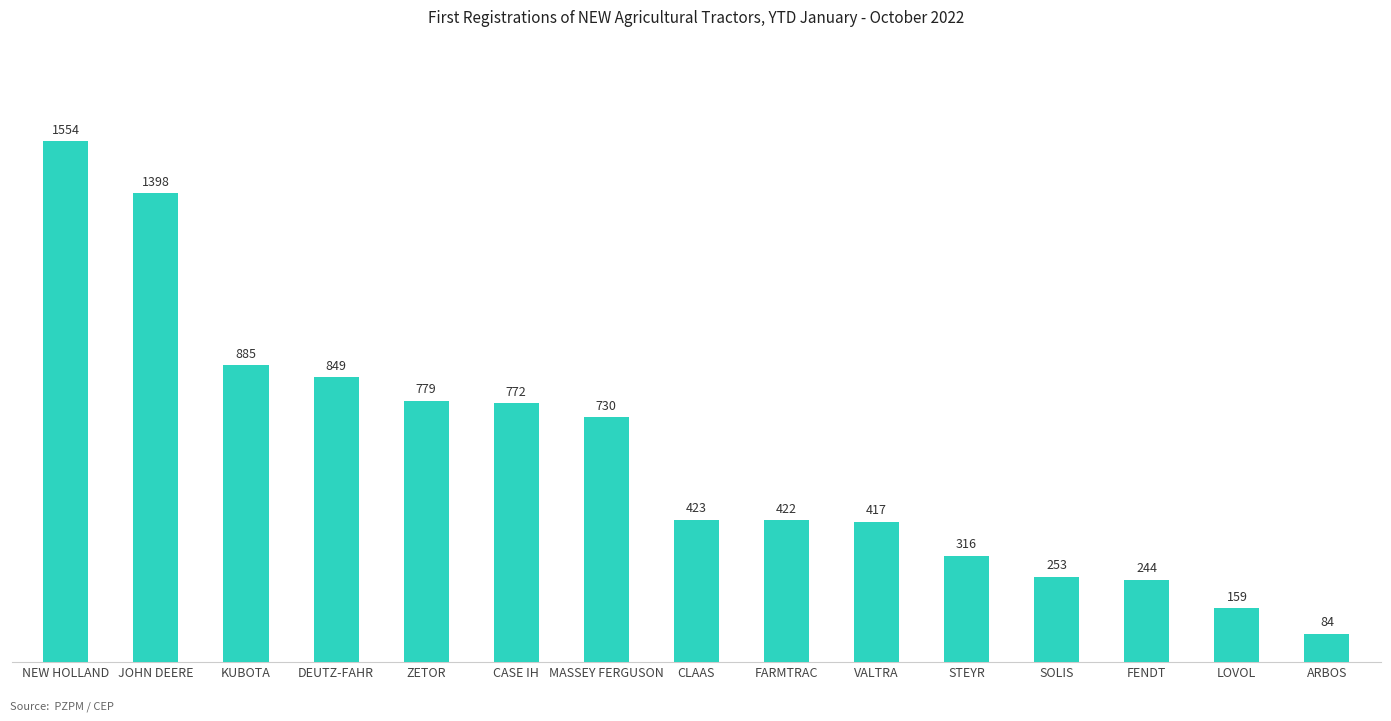

What is the difference between the maximum and second lowest values?

1395